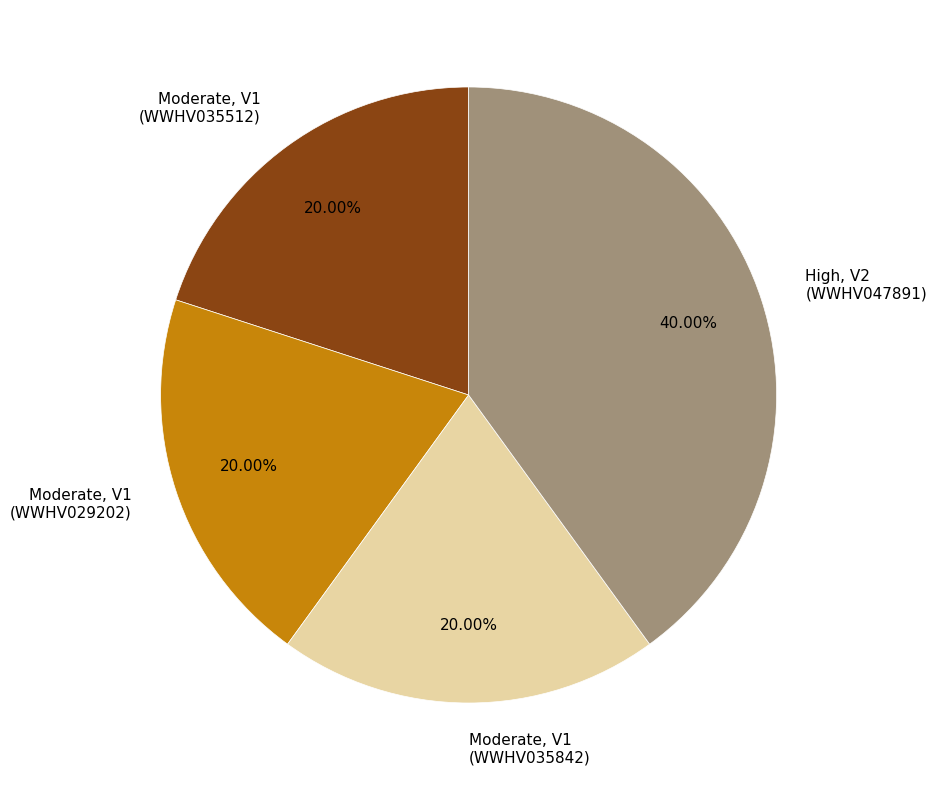

To the nearest percent, what is the difference between the largest and smallest slice percentages?

20%